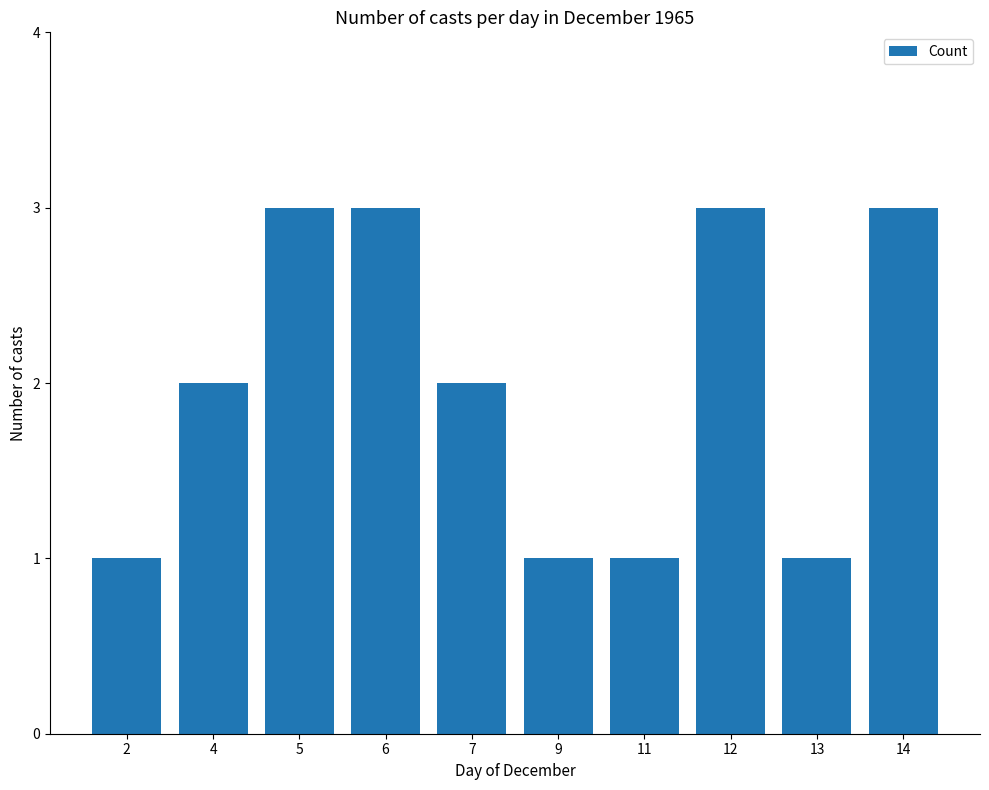

What is the sum of all values?

20